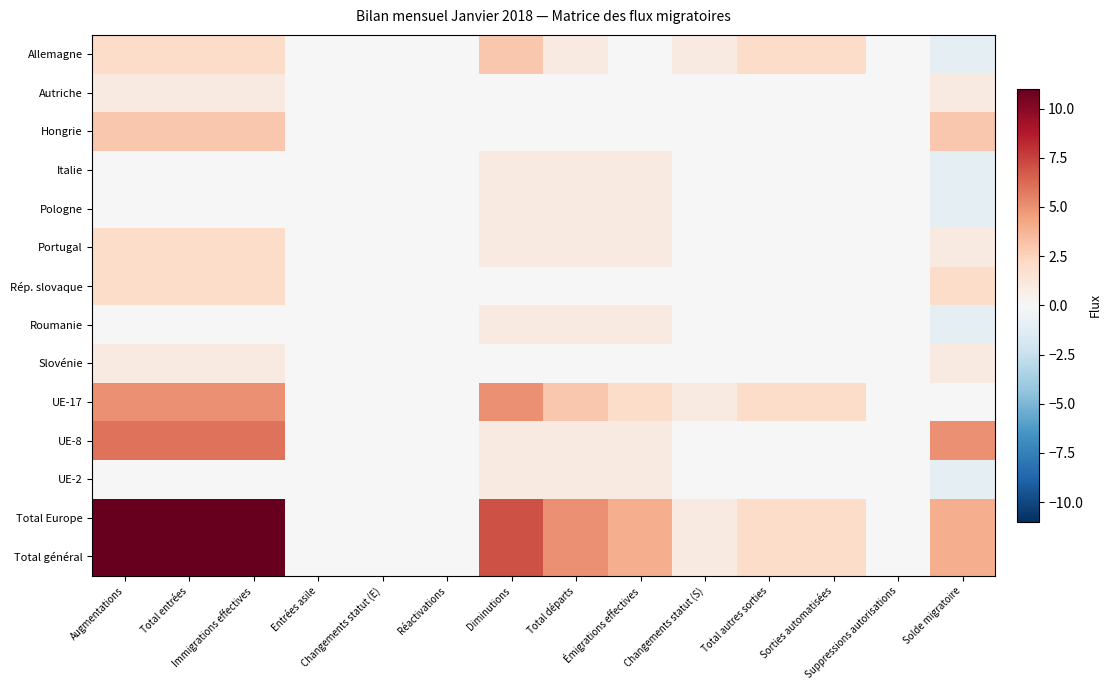

What is the total value across all series at Immigrations effectives?

44